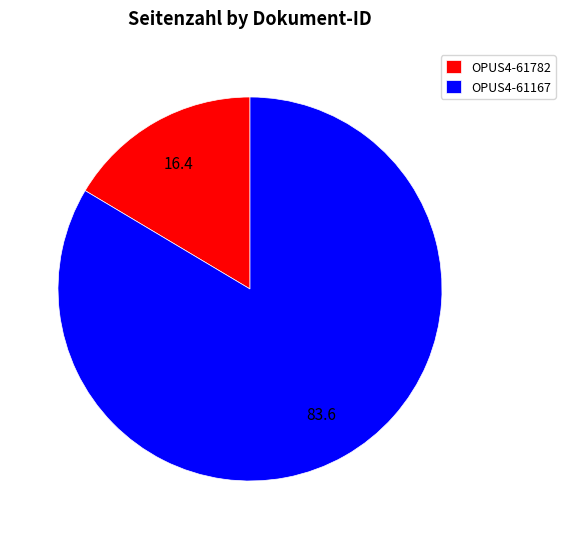

Combined, do OPUS4-61782 and OPUS4-61167 account for over 50%?

Yes